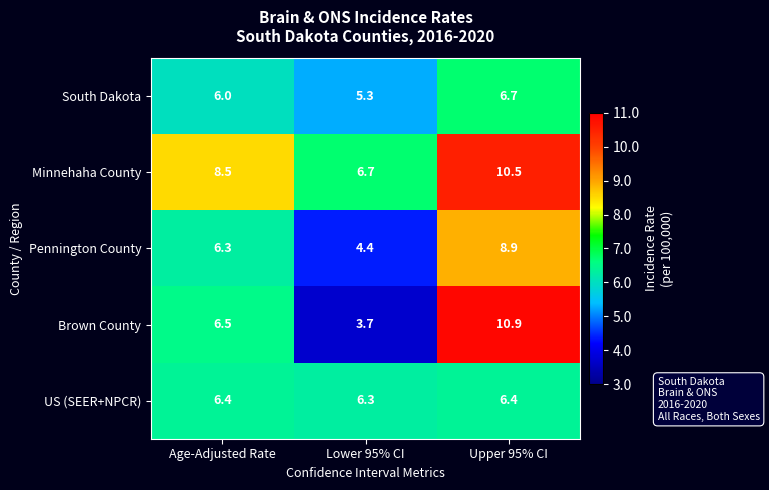

The value of row_3 at Upper 95% CI is 15.3. True or false?

False